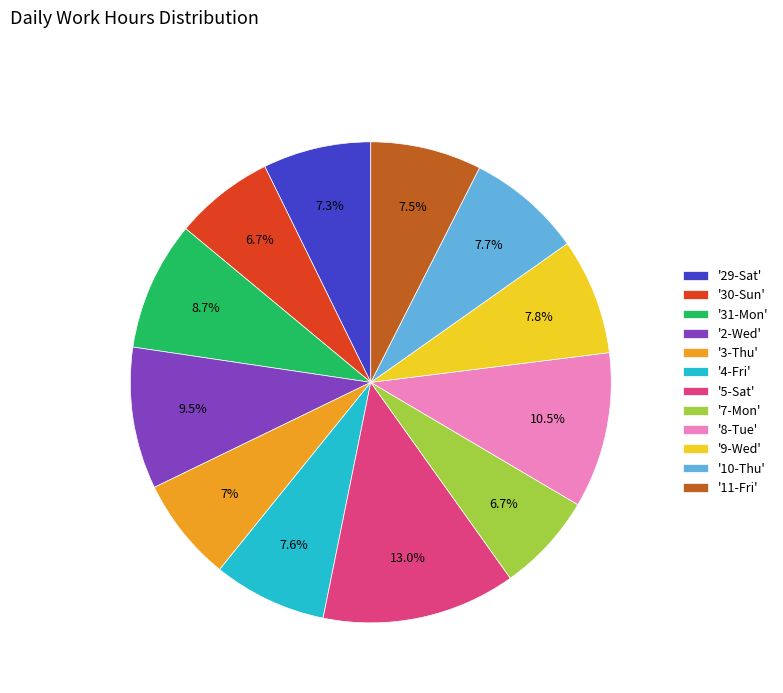

What is the ratio of the value at '11-Fri' to the value at '29-Sat'?

1.0